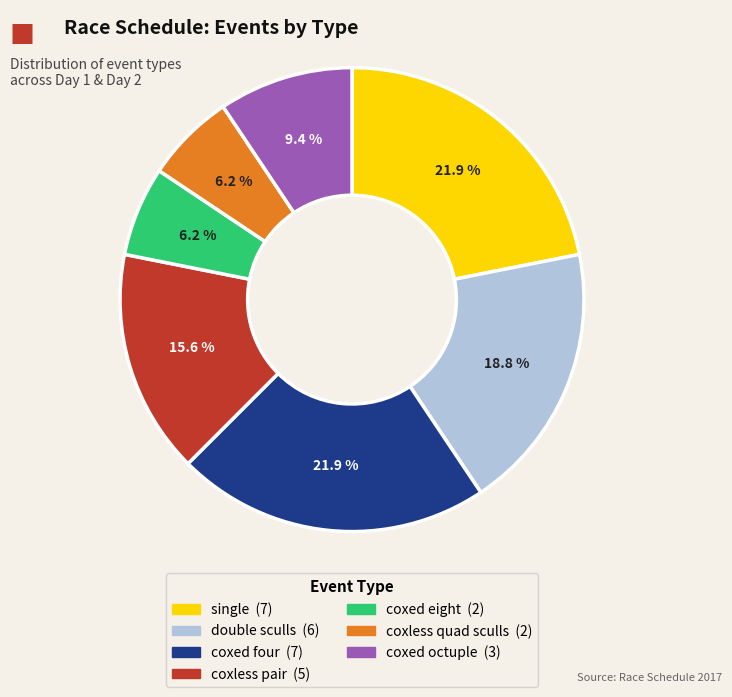

Is there any slice that represents more than half of the pie?

No